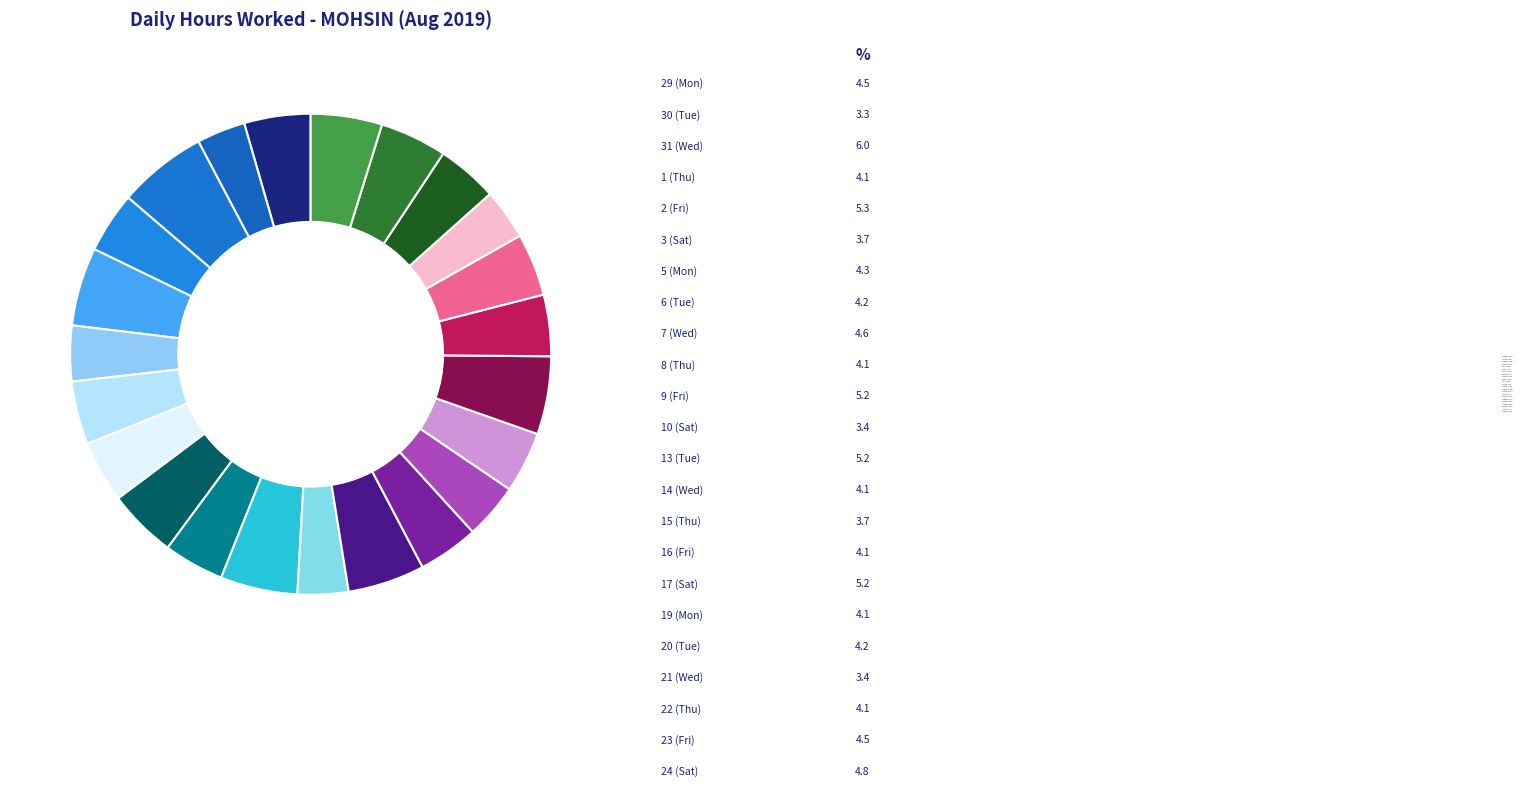

What is the largest slice in the pie chart?

31 (Wed)